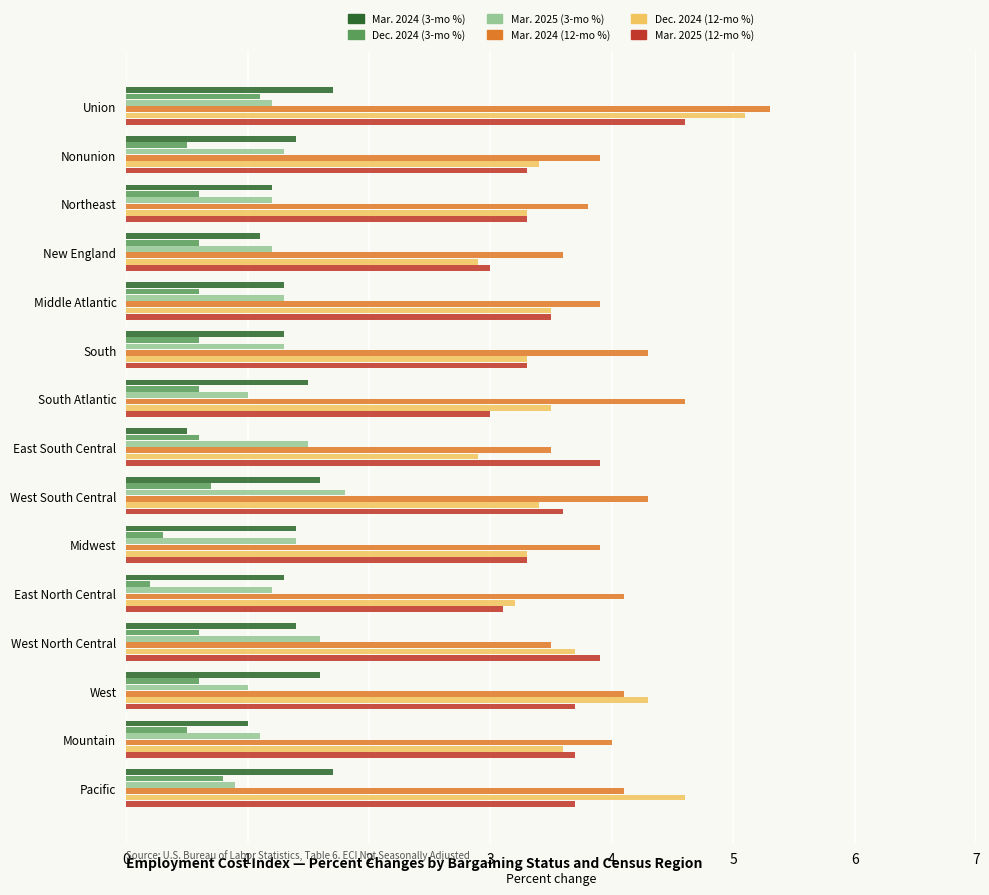

What is the difference between the highest and lowest values at Pacific?

3.8